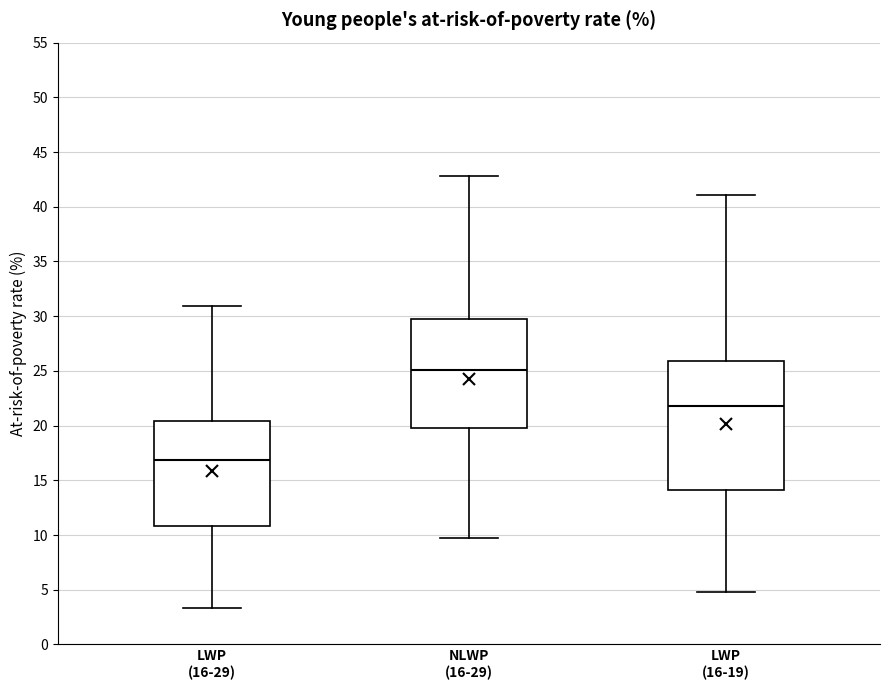

Reading left to right, read every box against the y-axis: the position of its median line, the range the box covers, and the ends of its whiskers. The values are not printed on the chart, so give them approximately, as read against the axis.

LWP (16-29): median 17.0, box 11.0 to 20.5, whiskers 3.5 to 31.0
NLWP (16-29): median 25.0, box 20.0 to 29.5, whiskers 9.5 to 43.0
LWP (16-19): median 22.0, box 14.0 to 26.0, whiskers 5.0 to 41.0